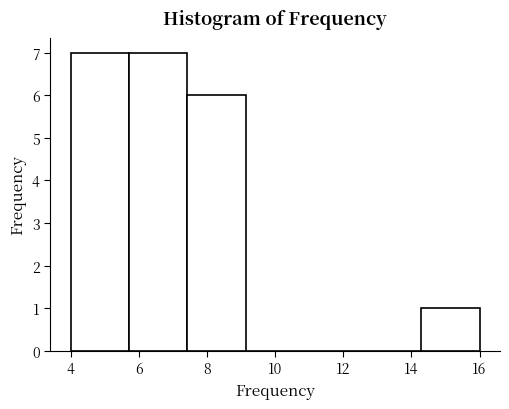

What is the height of the bar covering 14.2 to 16.0 on the x-axis? Neither the bar edges nor the heights are printed on the chart, so give them approximately, as read against the axes.

1